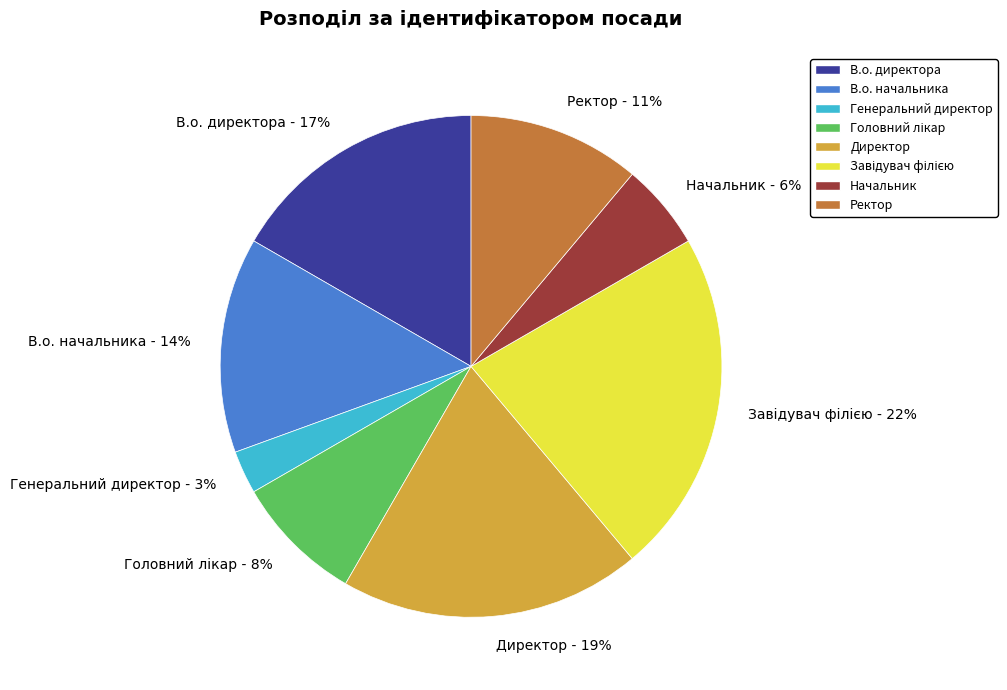

True or false: Начальник accounts for 13% of the total.

False